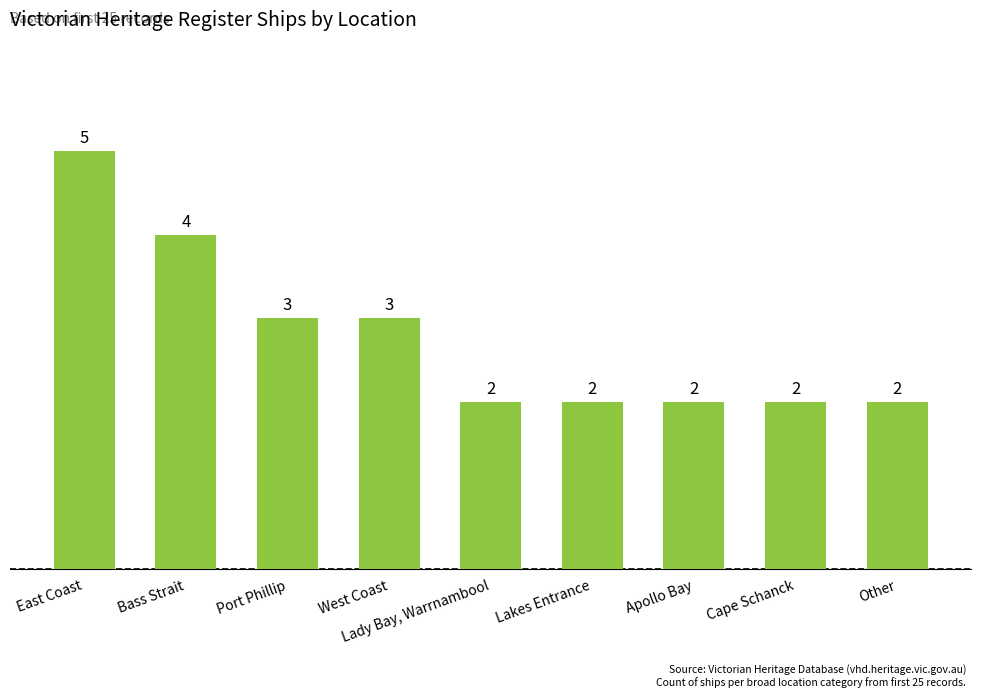

What is the maximum value shown in the chart?

5